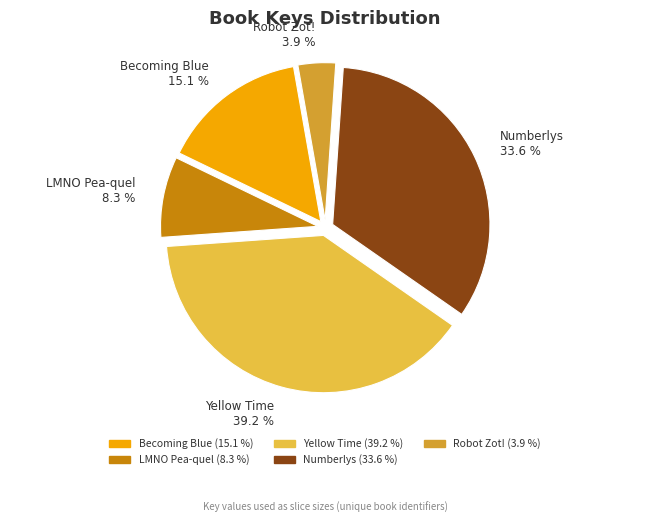

Which has a higher value, Yellow Time or Robot Zot!?

Yellow Time